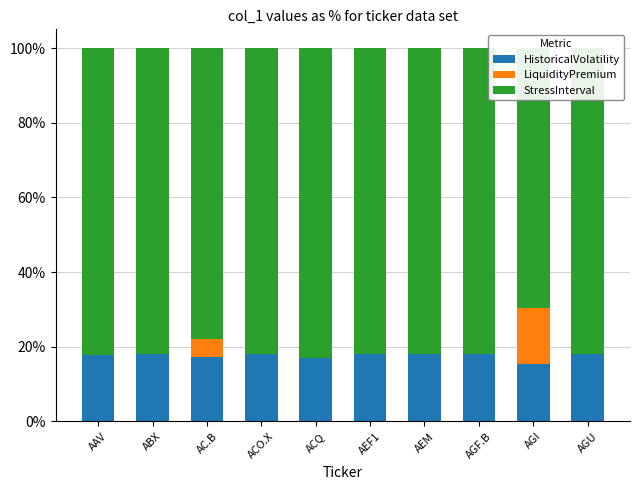

What is the difference between the second highest and second lowest values in the StressInterval series?

4.2